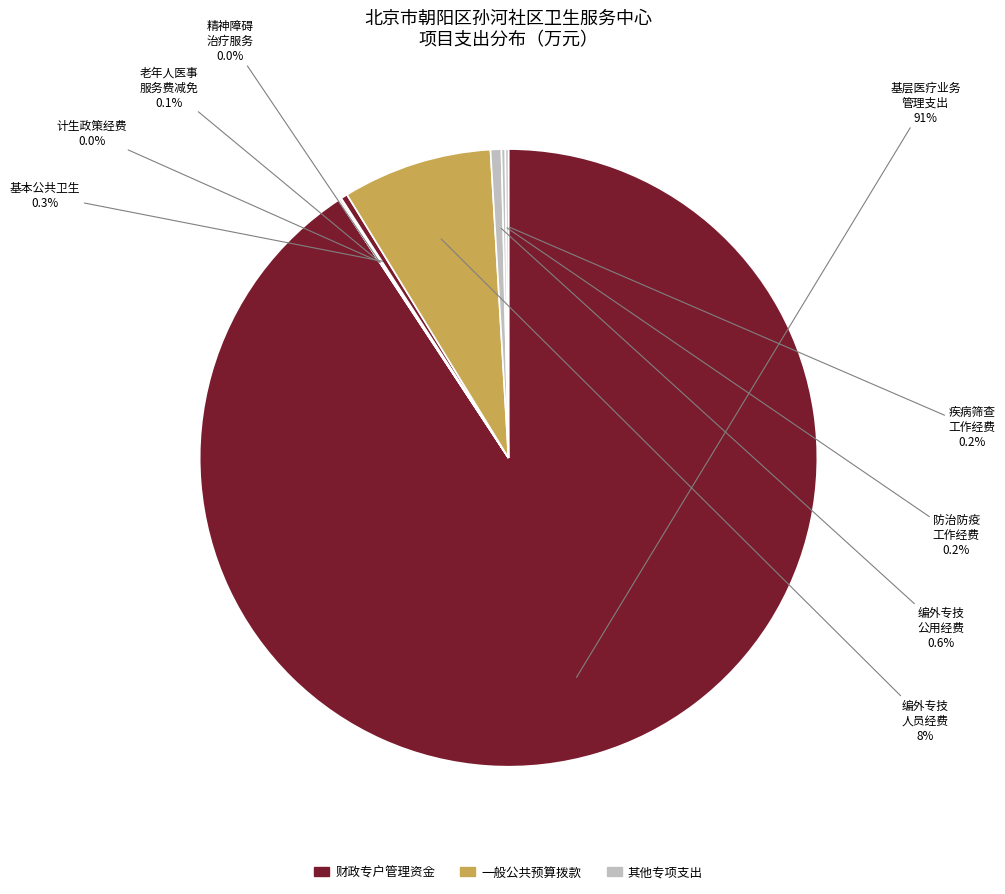

Which slice is the largest?

基层医疗业务 管理支出